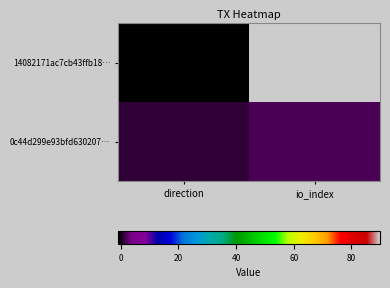

Reading right to left, what are all the values shown in this chart?

14082171ac7cb43ffb18…: io_index=90	direction=-1
0c44d299e93bfd630207…: io_index=2	direction=1